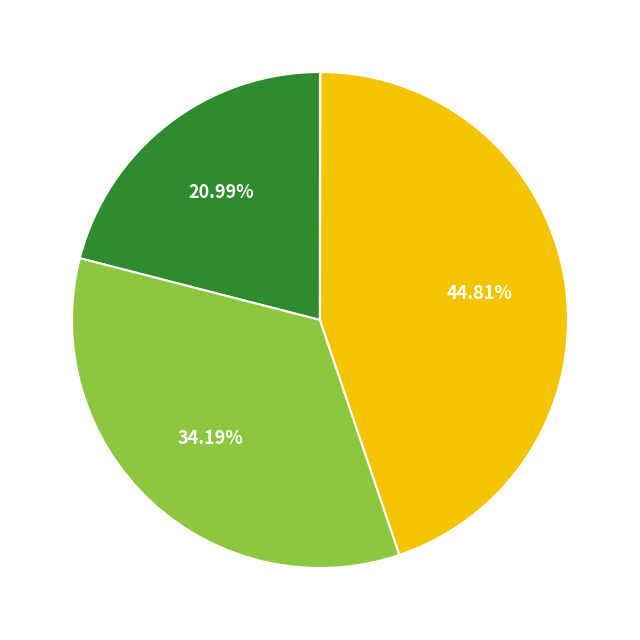

Does any single category account for the majority?

No